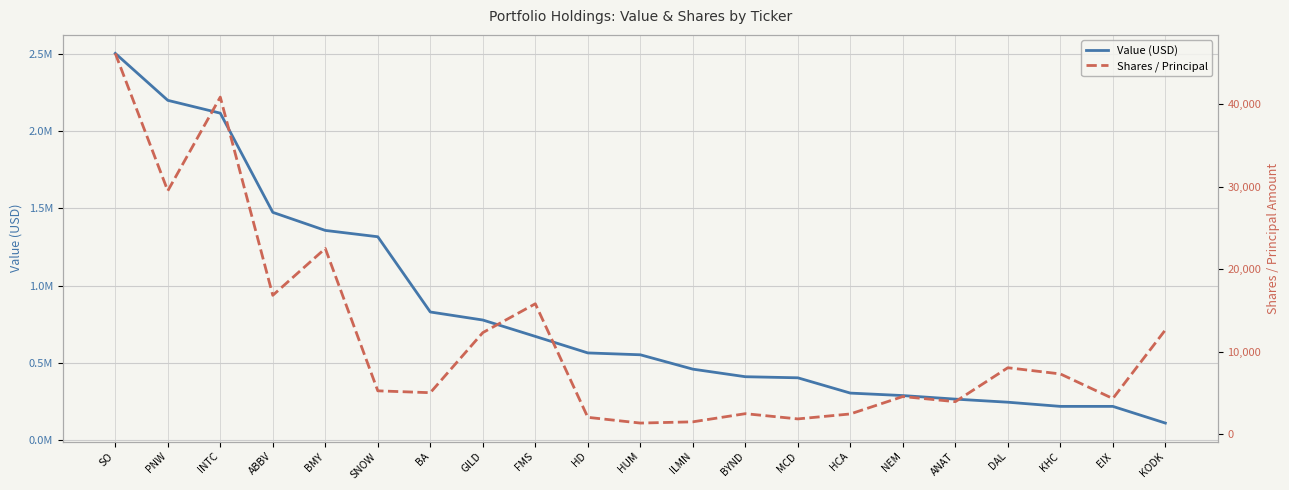

Which series has the largest total across all categories?

Value (USD)